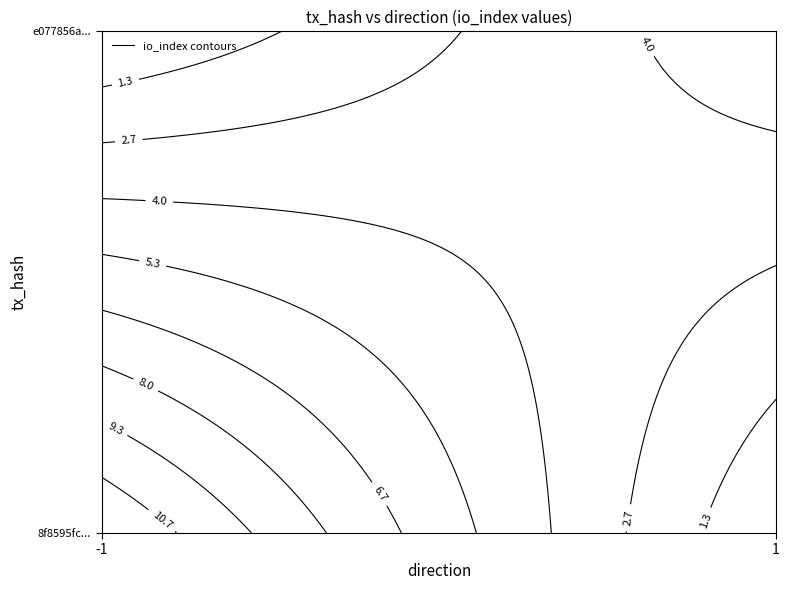

Is it true that e077856adb2087300409fd331ff29226198e075 equals 2 at io_index?

False